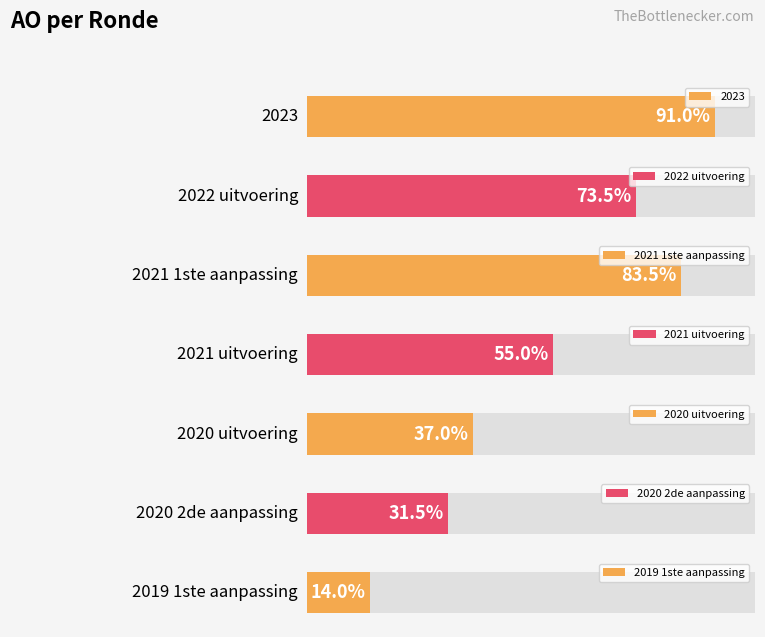

List the labels in order of value, smallest first.

2019 1ste aanpassing, 2020 2de aanpassing, 2020 uitvoering, 2021 uitvoering, 2022 uitvoering, 2021 1ste aanpassing, 2023